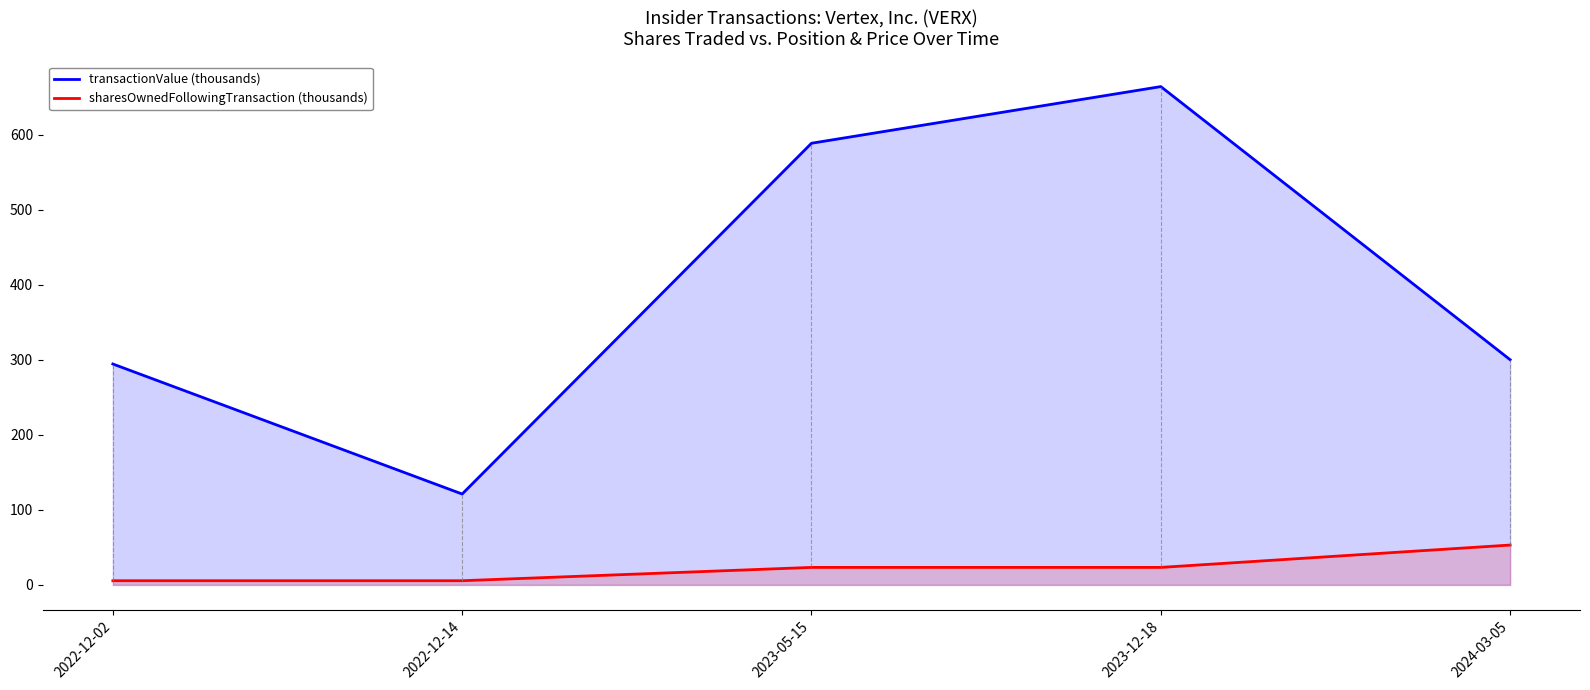

Between 2023-05-15 and 2022-12-14, which is larger?

2023-05-15